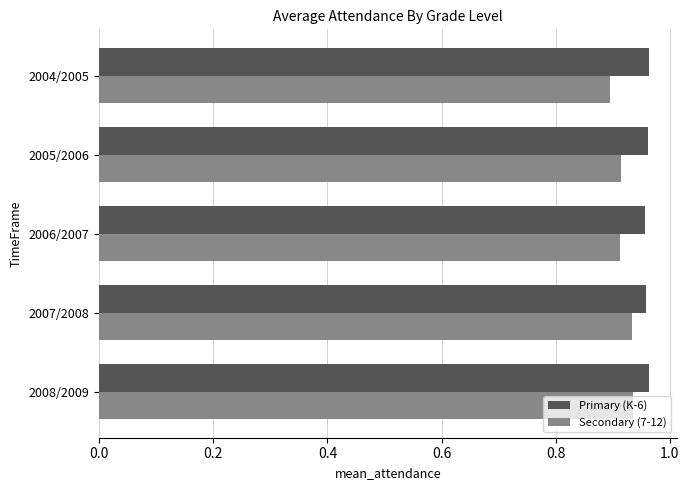

List the series in order of their peak value, highest first.

Primary (K-6), Secondary (7-12)